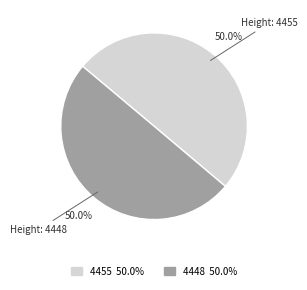

Is it true that 4448 is 57% of the pie?

False